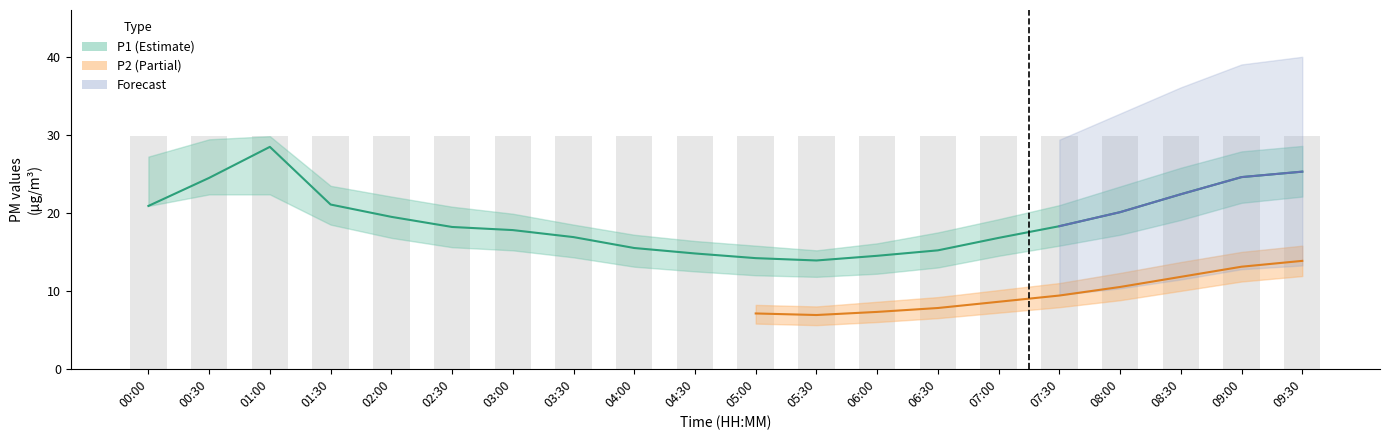

What position from the right is 08:30?

3